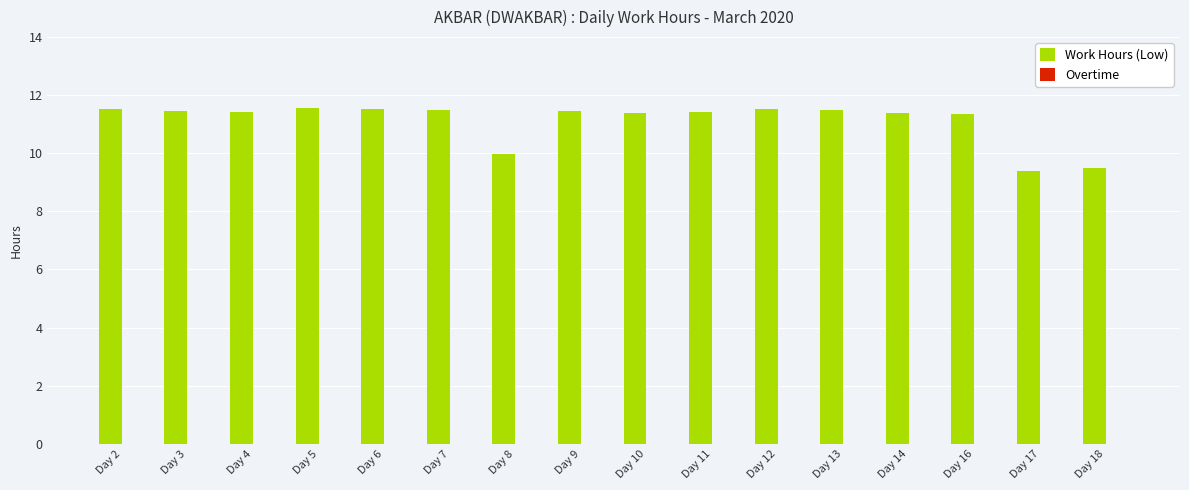

What is the value of the 5th bar from the left?

11.5